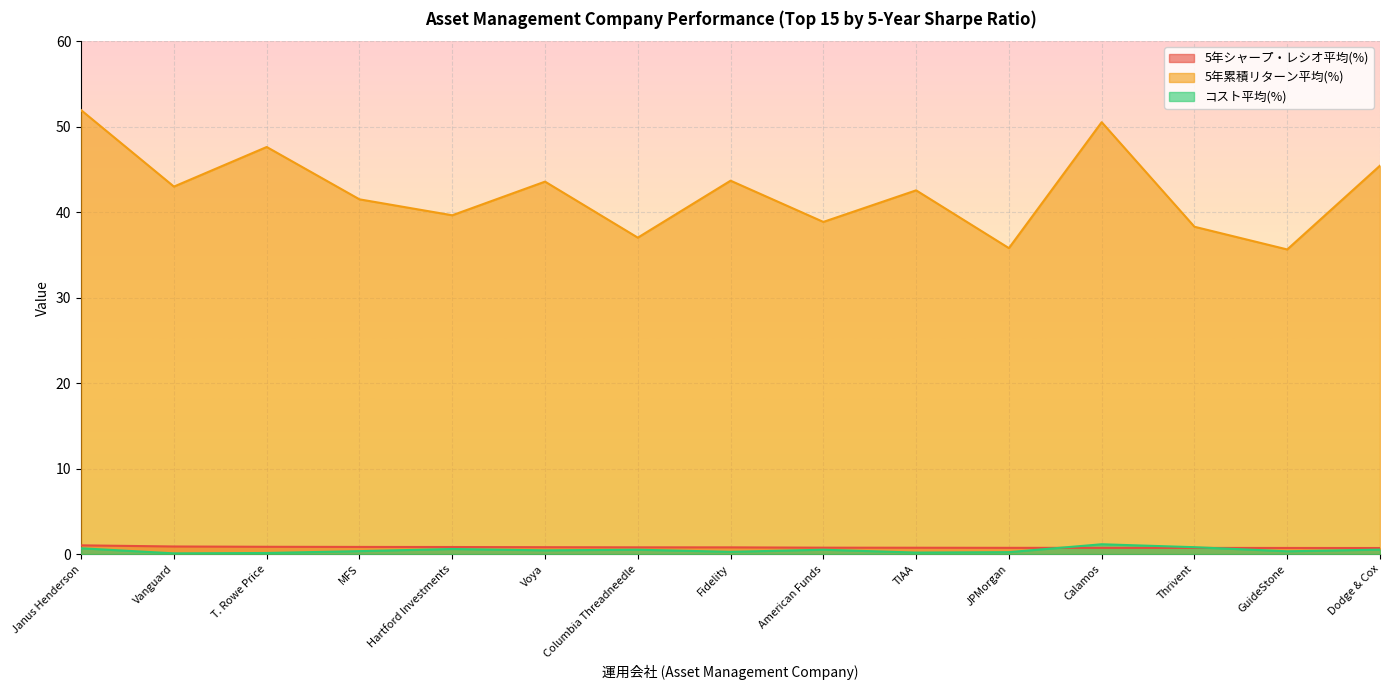

What is the value of the 5年シャープ・レシオ平均(%) point at the 11th from the left?

0.7